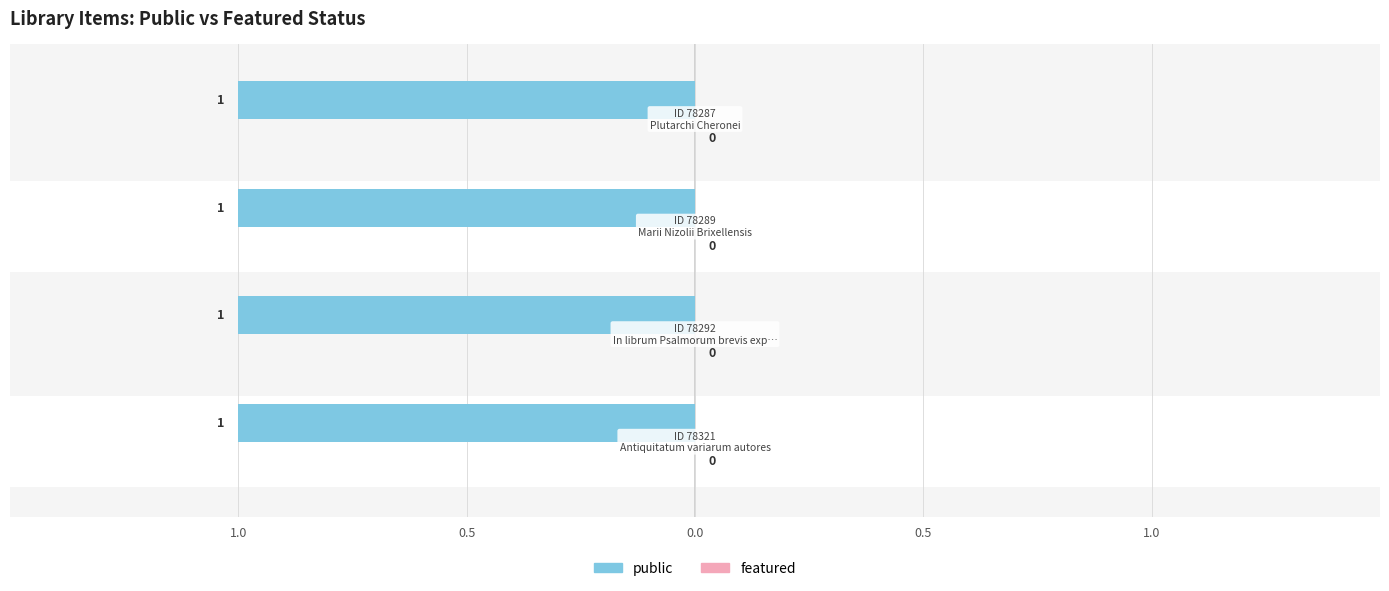

The public series shows 1 at In librum Psalmorum brevis explanatio. True or false?

True